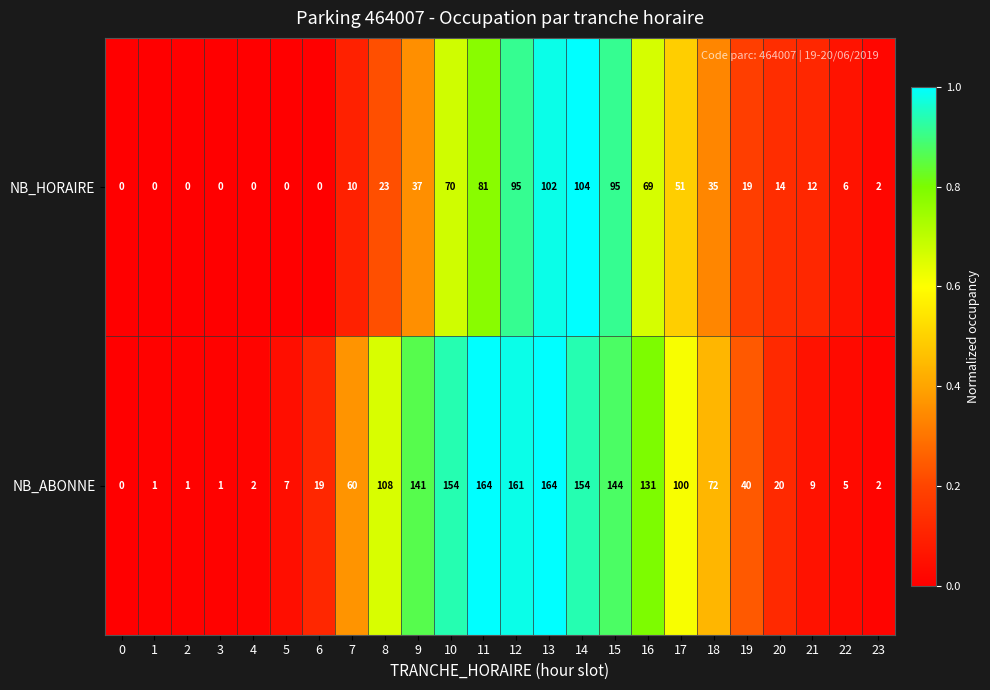

Count the number of data series in this chart.

2